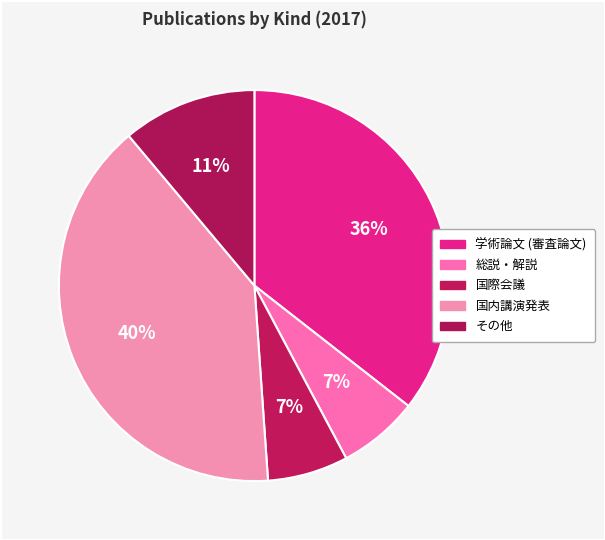

How many segments does this pie chart have?

5